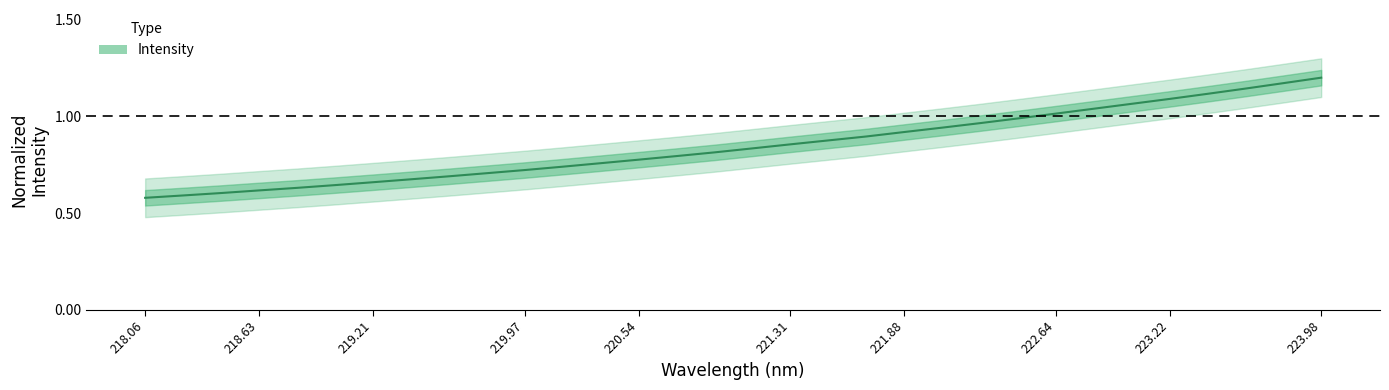

What position from the right is 219.7801?

23